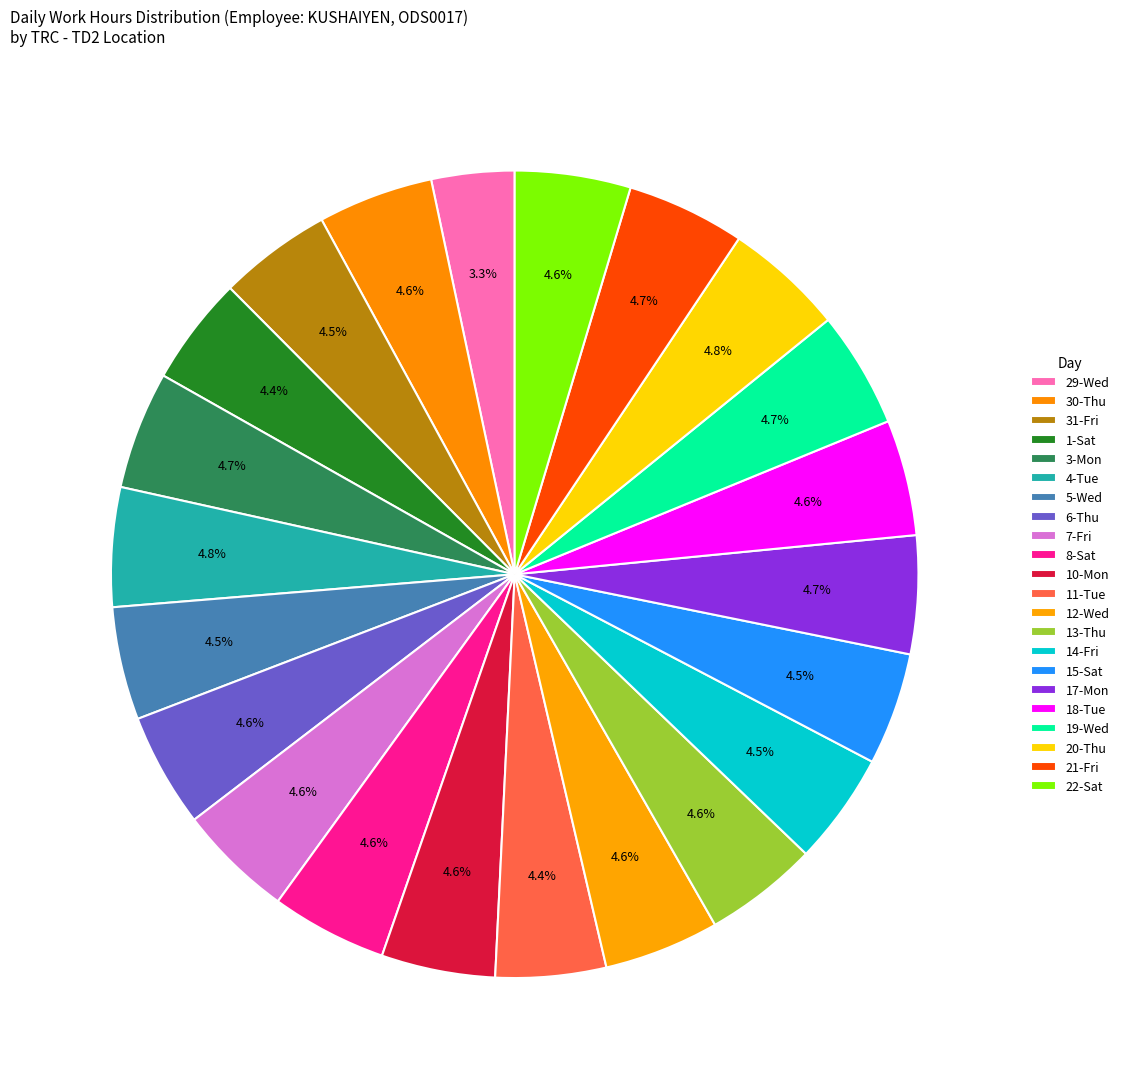

Does any single category account for the majority?

No